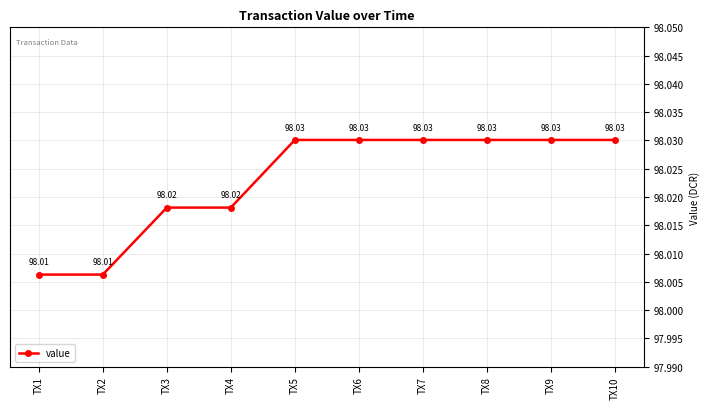

What is the smallest value displayed?

98.0